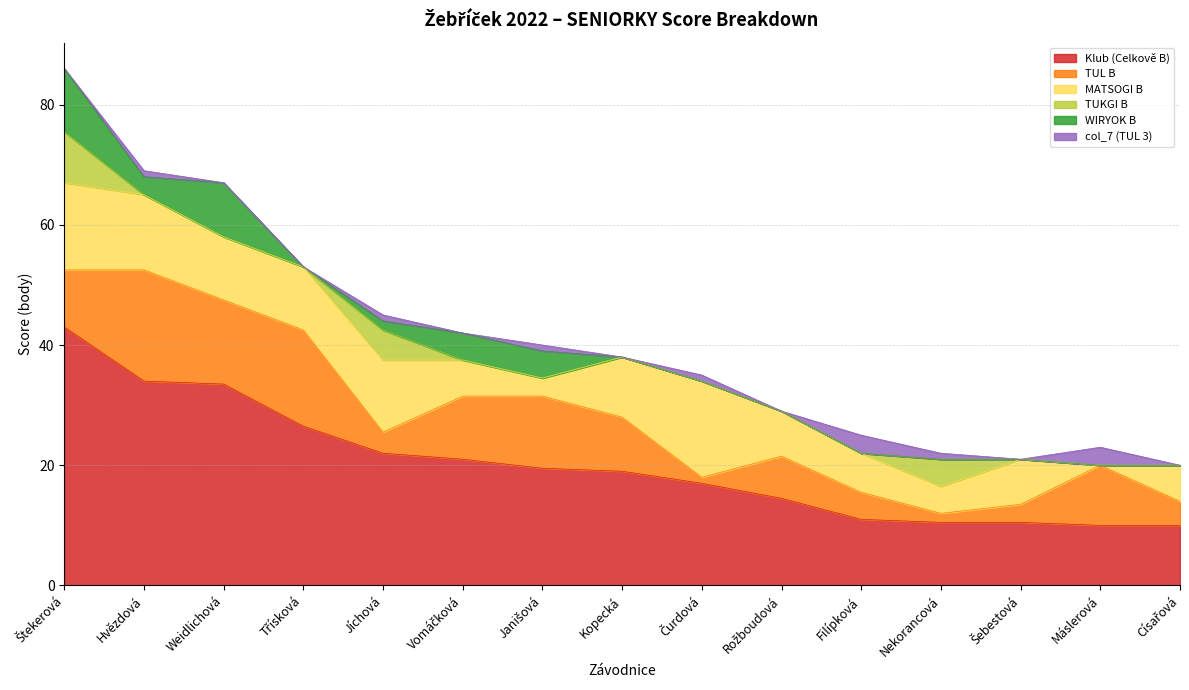

List the series in order of their peak value, lowest first.

col_7 (TUL 3), TUKGI B, WIRYOK B, MATSOGI B, TUL B, Klub (Celkově B)